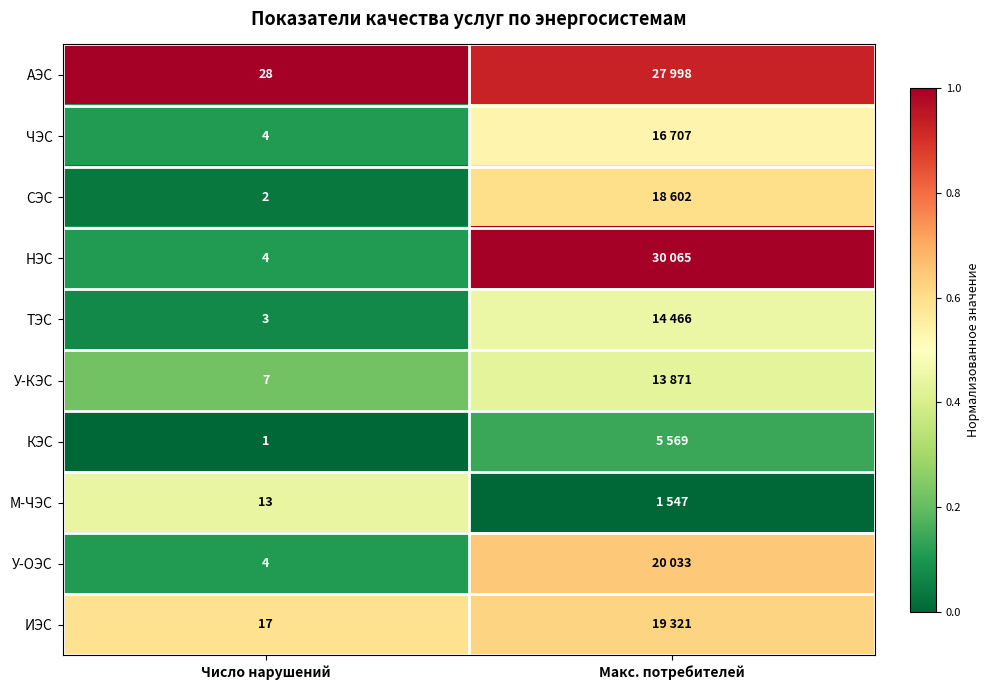

Is the value of АЭС at Число нарушений greater than the value of ЧЭС at Число нарушений?

Yes